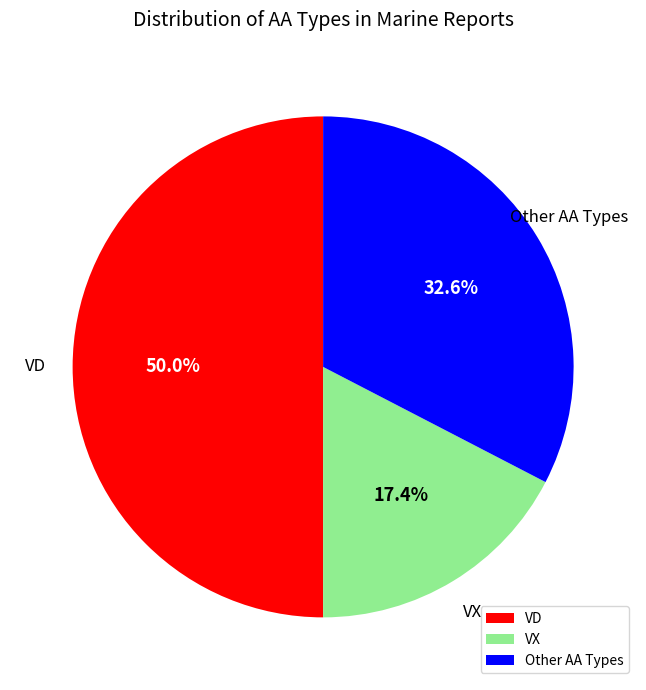

Combined, what portion of the pie is Other AA Types and VX?

50.0%